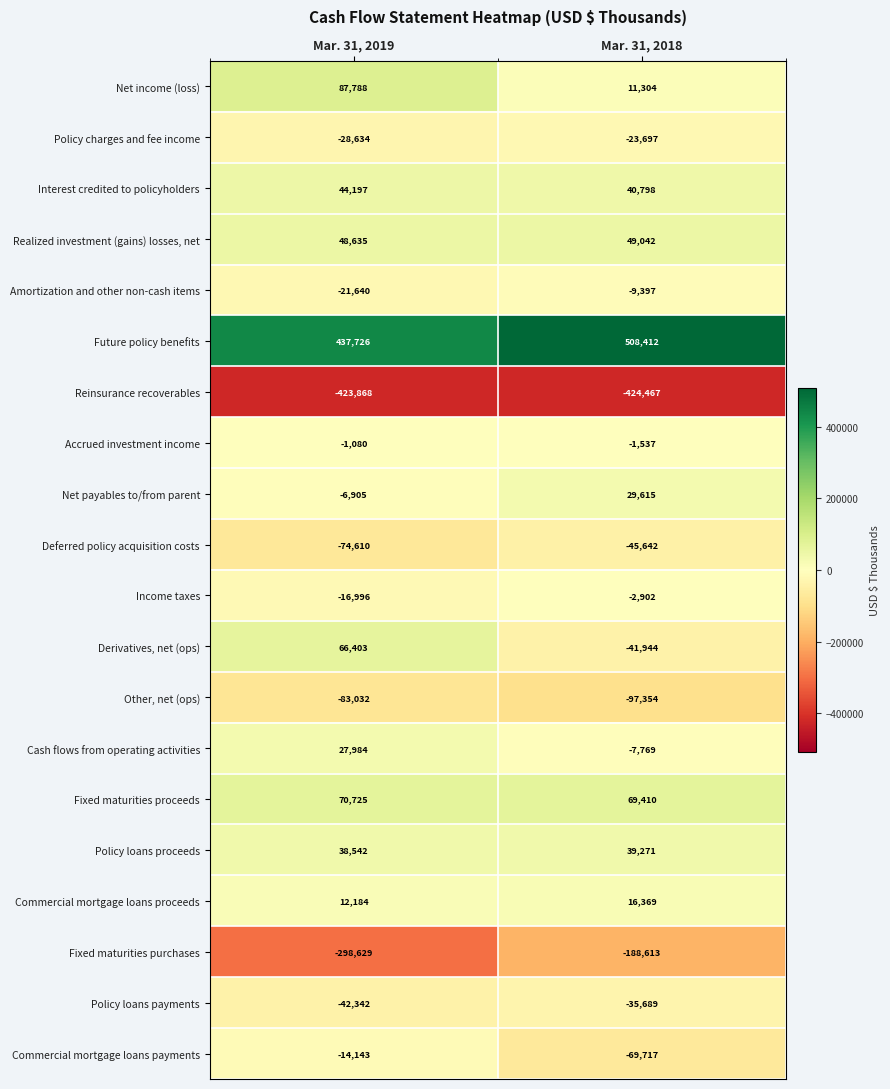

Which series has the largest range (max minus min)?

Fixed maturities purchases